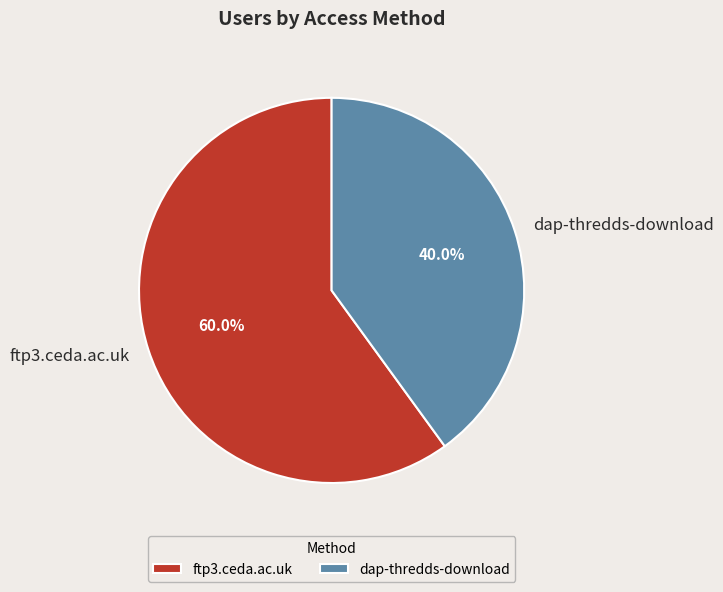

Which slice is the largest?

ftp3.ceda.ac.uk